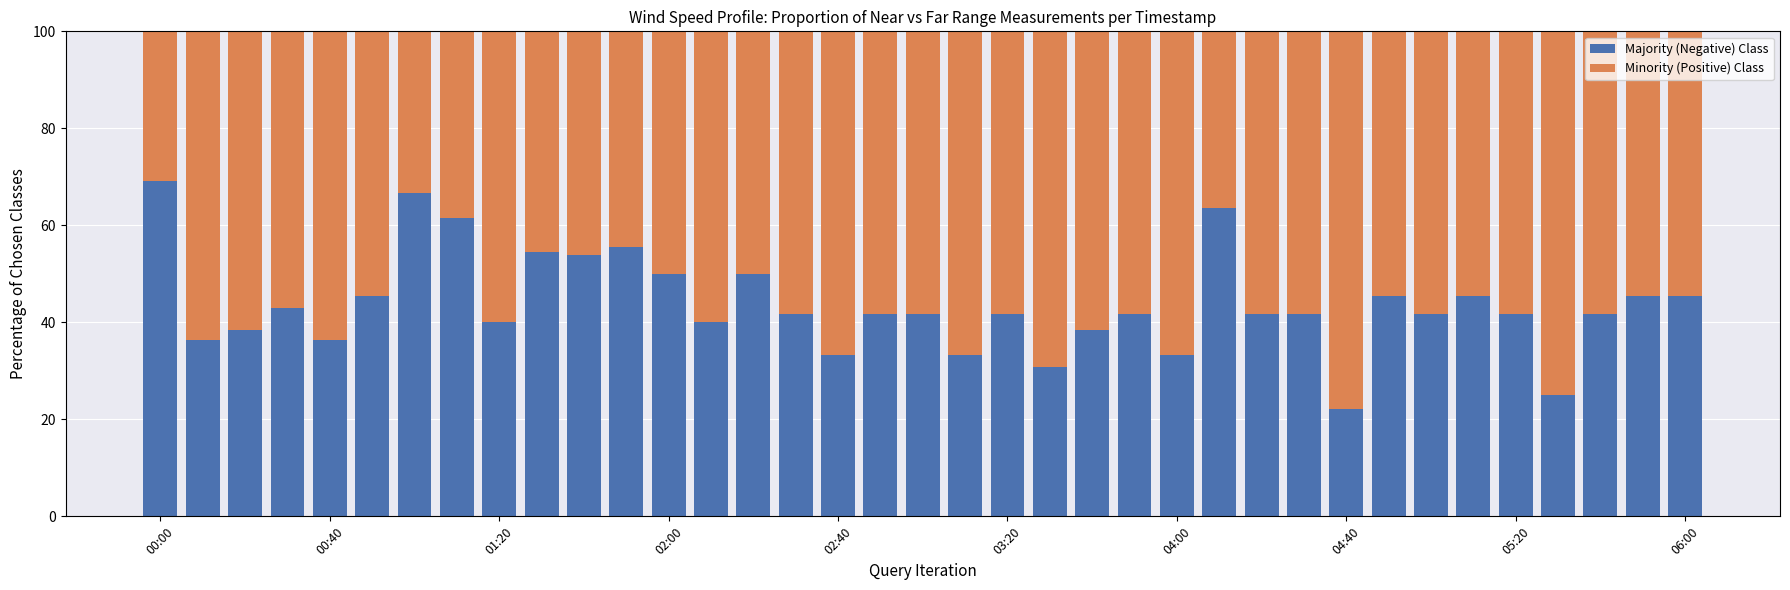

What is the sum of all Majority (Negative) Class values?

1619.5